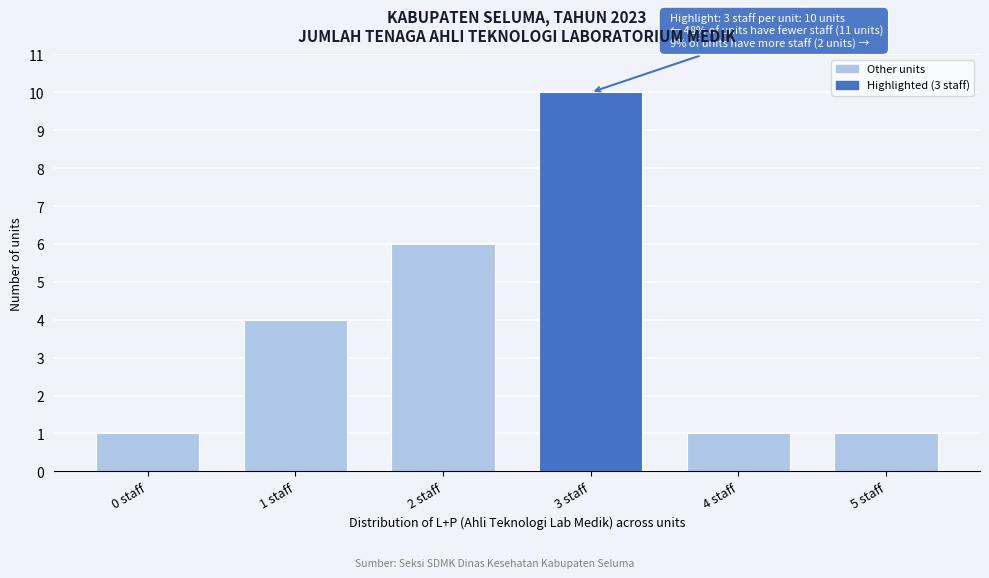

Over which range of the x-axis is the bar tallest?

2.5 to 3.5